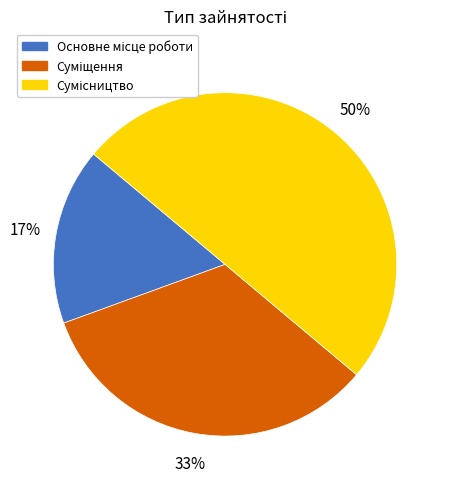

To the nearest percent, what is the difference between the largest and smallest slice percentages?

33%